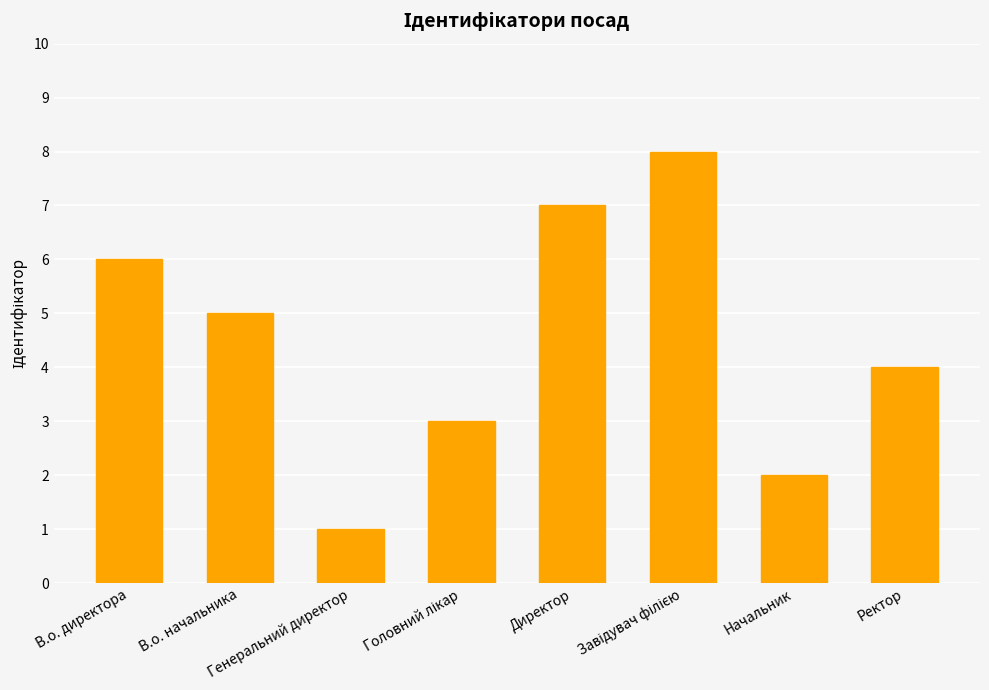

What is the sum of all values?

36